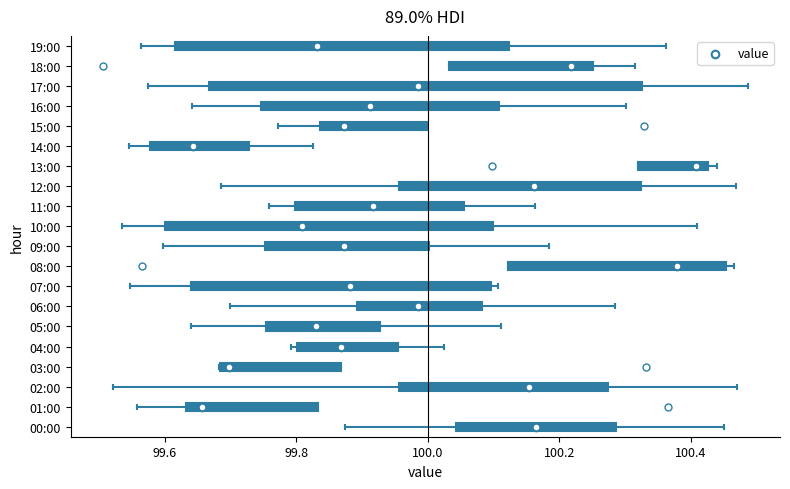

Reading bottom to top, transcribe this box plot: for each box, give where its median line is, the range the box spans, and where its two whiskers end, as read against the x-axis. The values are not printed on the chart, so give them approximately, as read against the axis.

00:00: median 100.16, box 100.04 to 100.28, whiskers 99.88 to 100.46
01:00: median 99.66, box 99.64 to 99.84, whiskers 99.56 to 99.84
02:00: median 100.16, box 99.96 to 100.28, whiskers 99.52 to 100.46
03:00: median 99.70, box 99.68 to 99.86, whiskers 99.68 to 99.86
04:00: median 99.86, box 99.80 to 99.96, whiskers 99.80 (just left of the box's left edge) to 100.02
05:00: median 99.82, box 99.76 to 99.92, whiskers 99.64 to 100.12
06:00: median 99.98, box 99.90 to 100.08, whiskers 99.70 to 100.28
07:00: median 99.88, box 99.64 to 100.10, whiskers 99.54 to 100.10 (just right of the box's right edge)
08:00: median 100.38, box 100.12 to 100.46, whiskers 100.12 to 100.46 (just right of the box's right edge)
09:00: median 99.88, box 99.76 to 100.00, whiskers 99.60 to 100.18
10:00: median 99.80, box 99.60 to 100.10, whiskers 99.54 to 100.40
11:00: median 99.92, box 99.80 to 100.06, whiskers 99.76 to 100.16
12:00: median 100.16, box 99.96 to 100.32, whiskers 99.68 to 100.46
13:00: median 100.40, box 100.32 to 100.42, whiskers 100.32 to 100.44
14:00: median 99.64, box 99.58 to 99.72, whiskers 99.54 to 99.82
15:00: median 99.88, box 99.84 to 100.00, whiskers 99.78 to 100.00
16:00: median 99.92, box 99.74 to 100.10, whiskers 99.64 to 100.30
17:00: median 99.98, box 99.66 to 100.32, whiskers 99.58 to 100.48
18:00: median 100.22, box 100.04 to 100.26, whiskers 100.04 to 100.32
19:00: median 99.84, box 99.62 to 100.12, whiskers 99.56 to 100.36